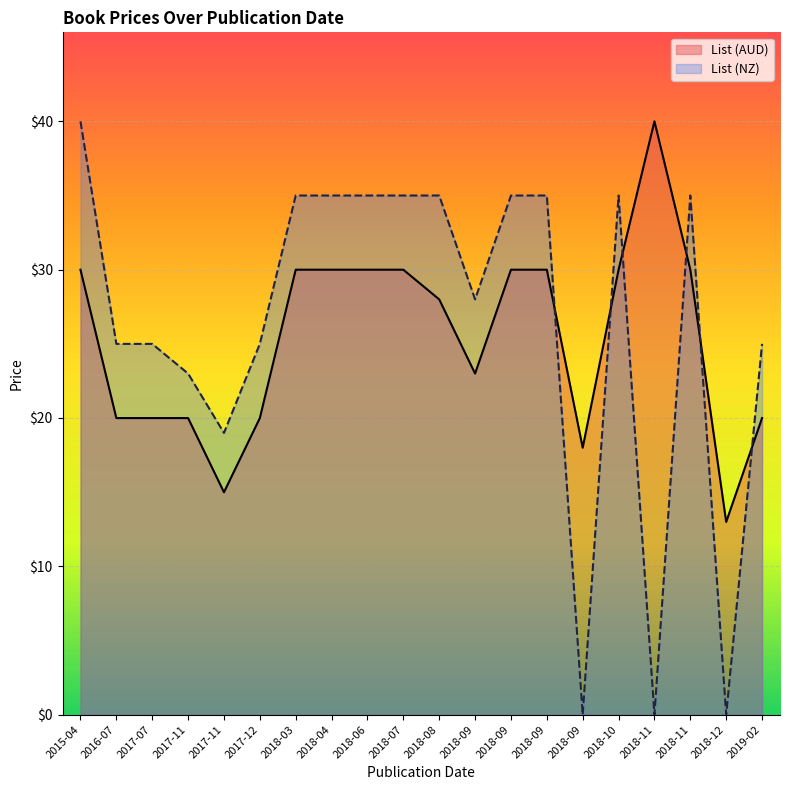

What is the average value of the List (NZ) series?

26.2